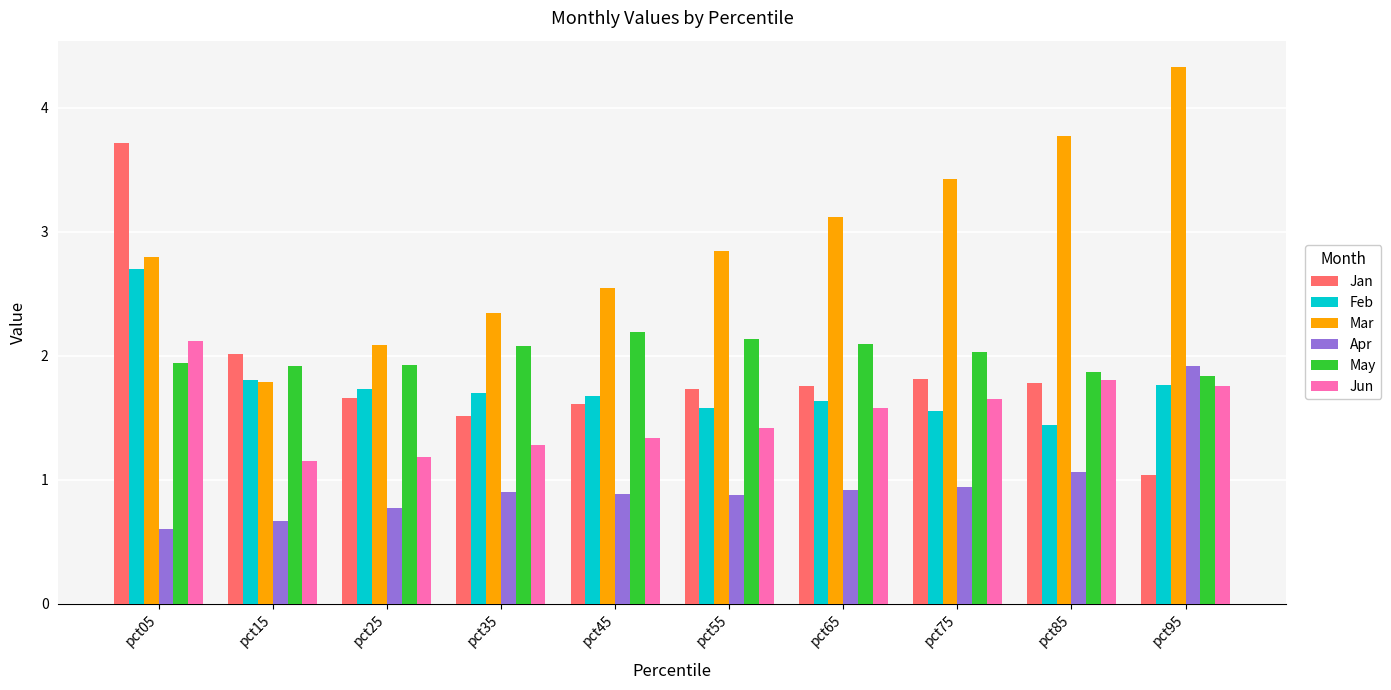

Which series has the largest total across all categories?

Mar